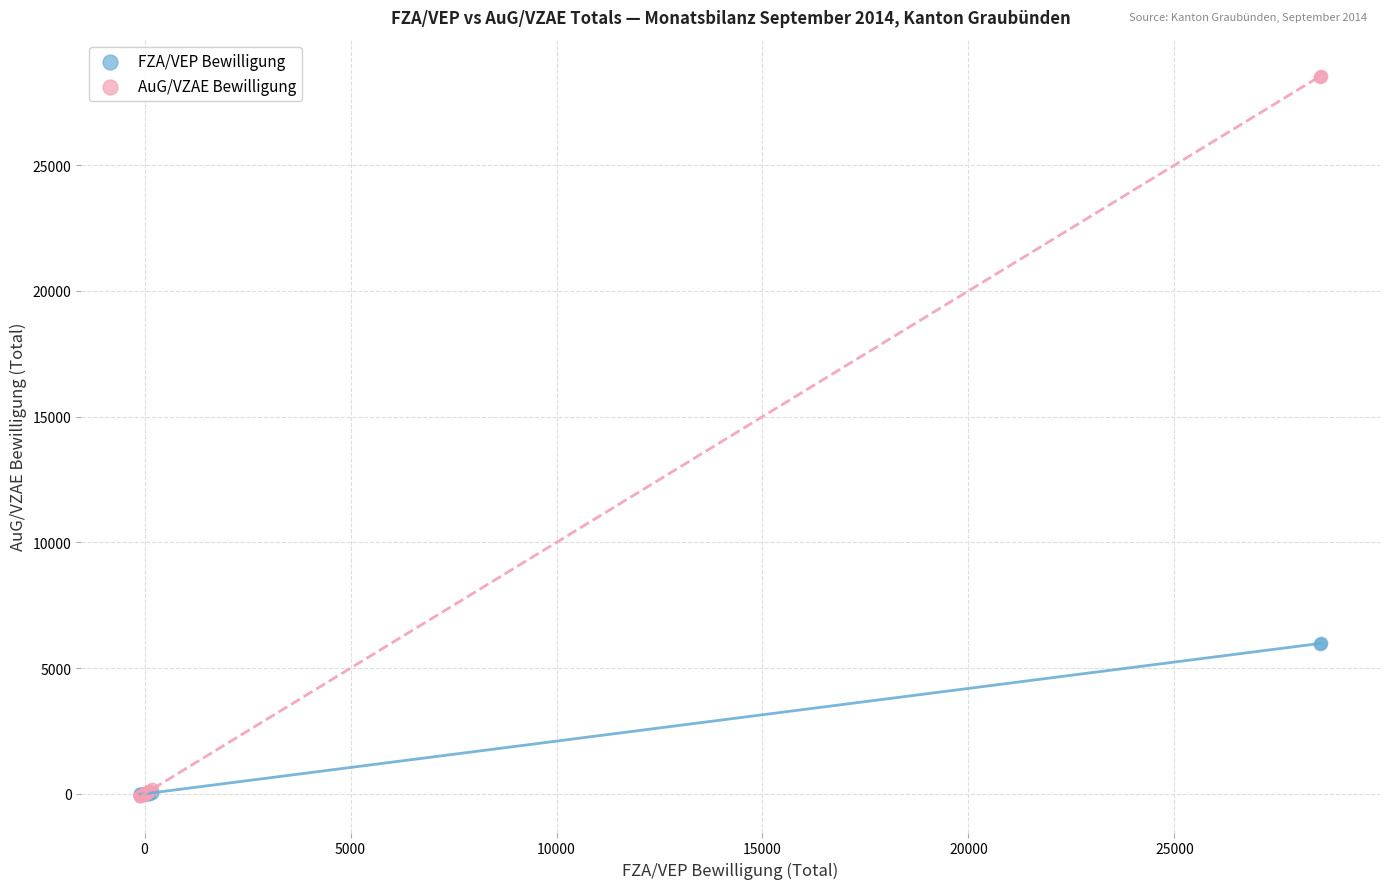

What are all the series names shown in the legend?

FZA/VEP Bewilligung, AuG/VZAE Bewilligung